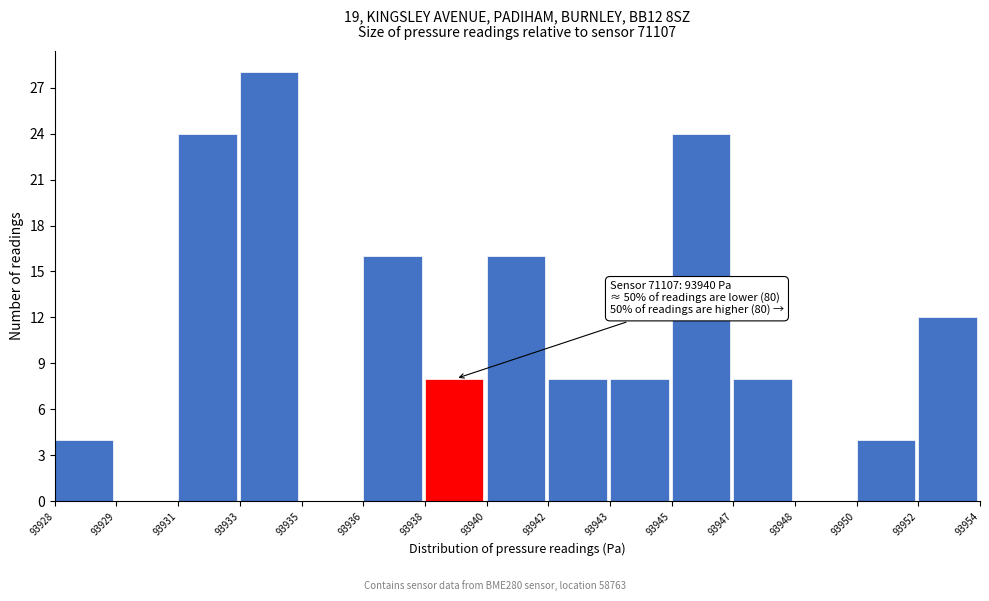

Reading left to right, transcribe all the data shown in this chart.

93928=4	93929=0	93931=24	93933=28	93935=0	93936=16	93938=8	93940=16	93942=8	93943=8	93945=24	93947=8	93948=0	93950=4	93952=12